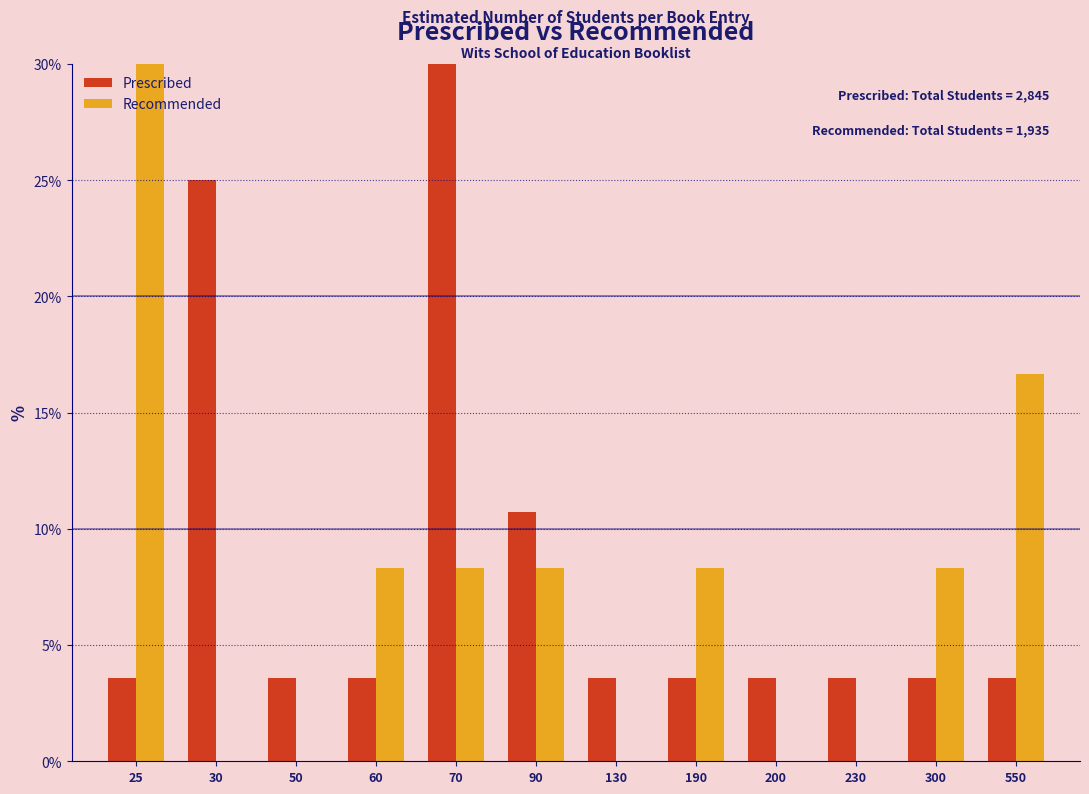

Is the value of Recommended at 30 greater than the value of Prescribed at 200?

No